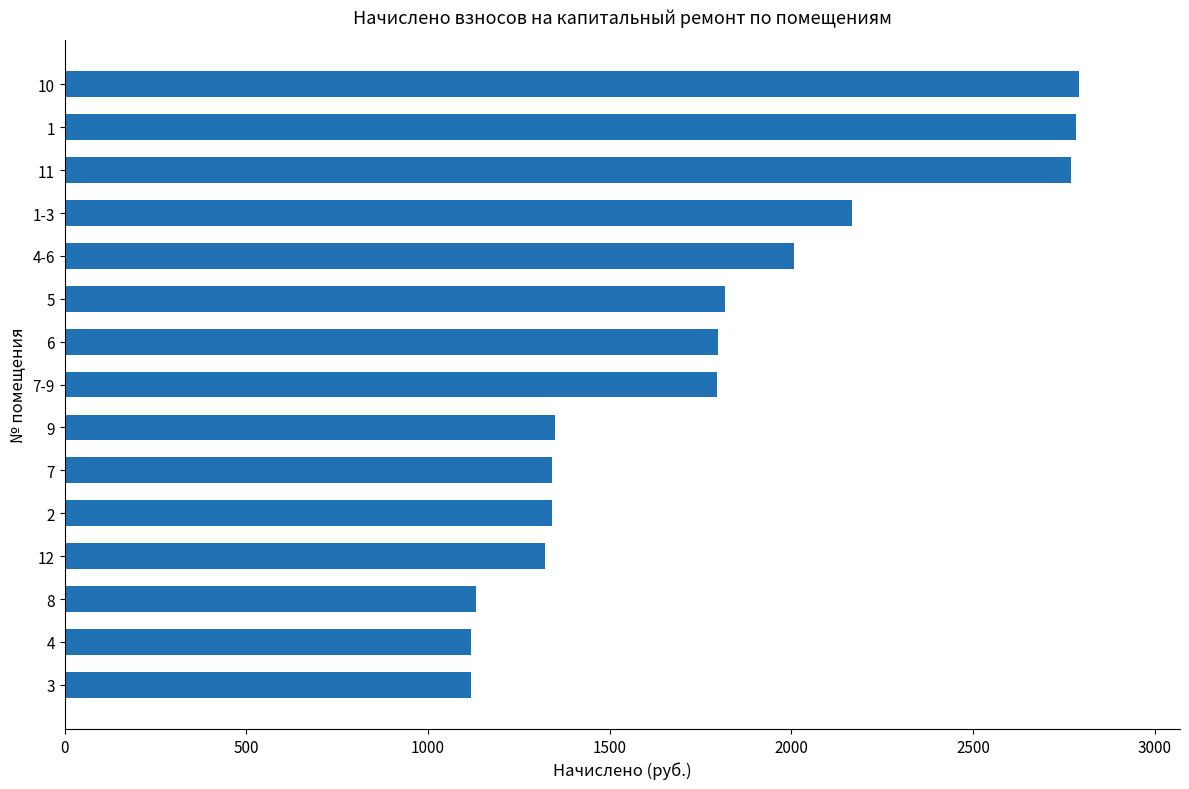

Is it true that the value at 7-9 is 1796.4?

True